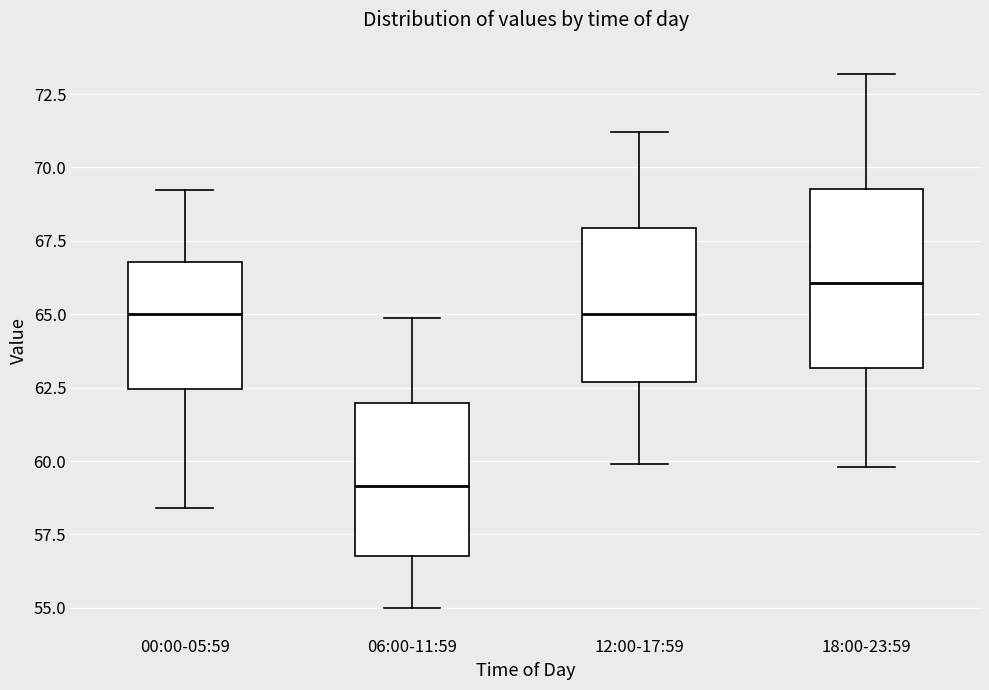

Comparing the boxes themselves (not the whiskers), which one is the tallest?

18:00-23:59